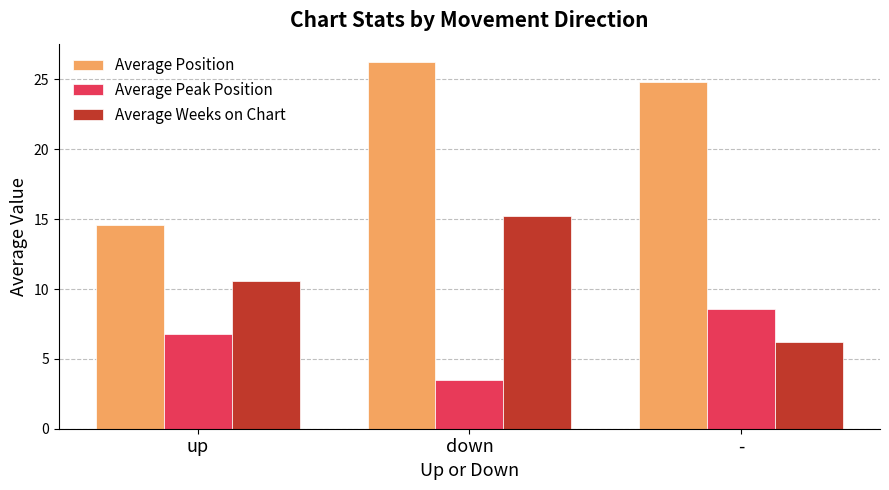

What is the average value of the Average Weeks on Chart series?

10.7